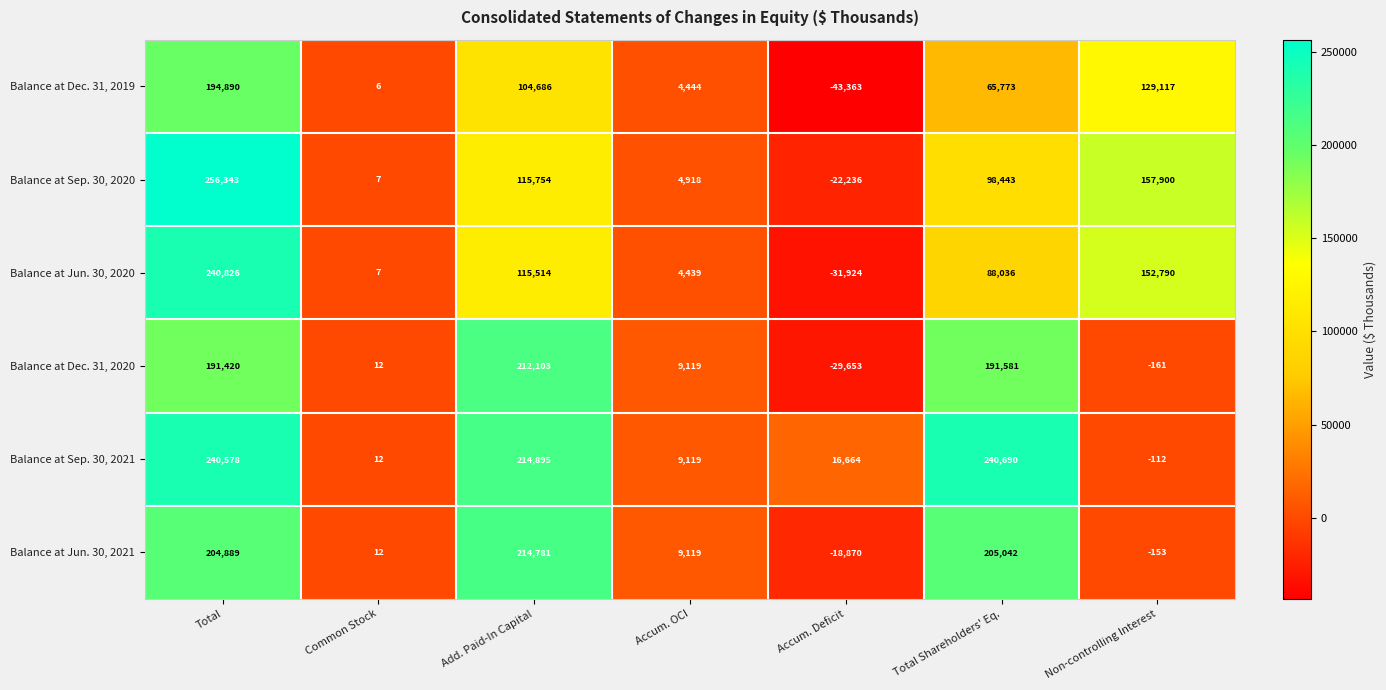

The Balance at Sep. 30, 2021 series shows 407821 at Total. True or false?

False